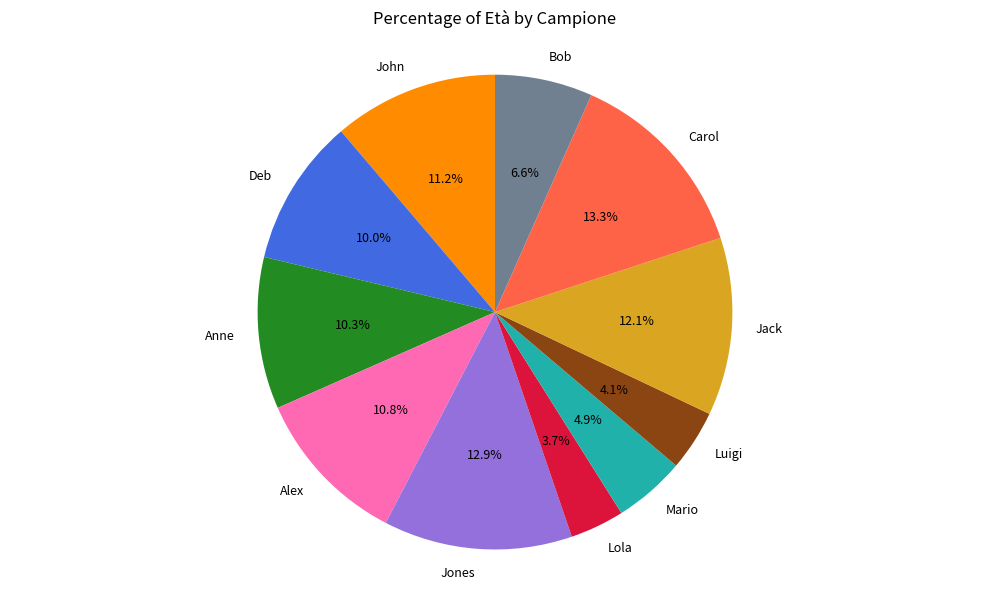

Approximately how many times larger is the value at Alex compared to Mario?

2.2